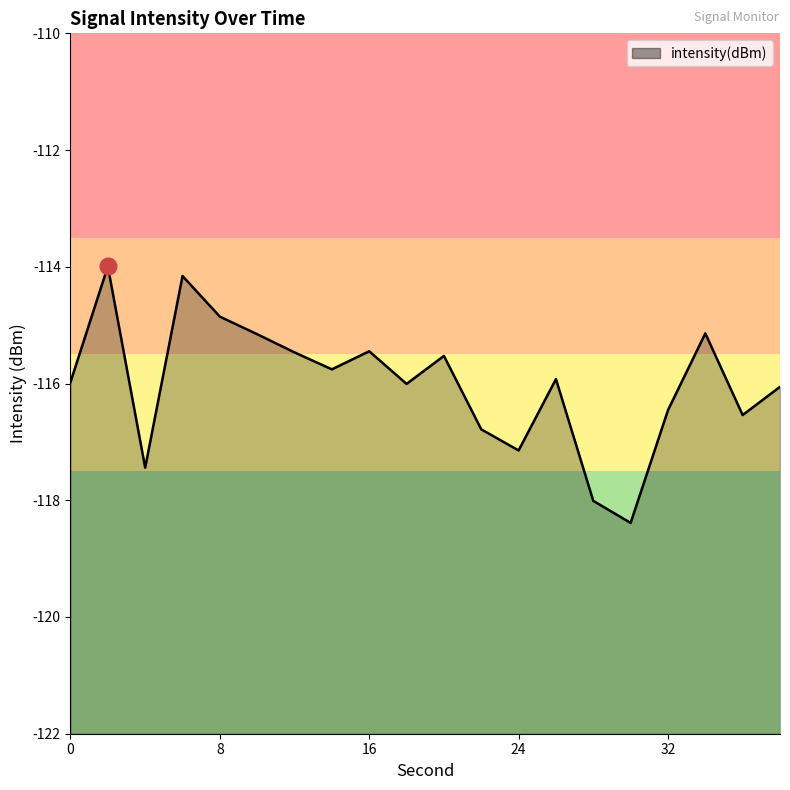

What is the sum of all values?

-2320.2